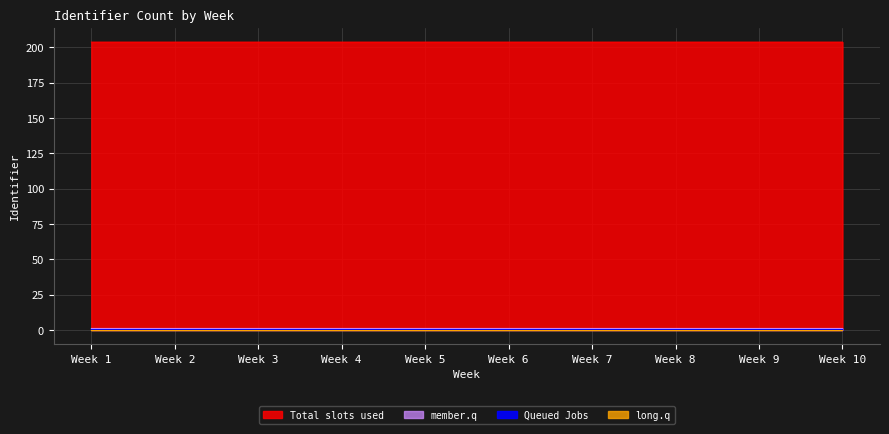

What is the total value across all series at Week 2?

204.8